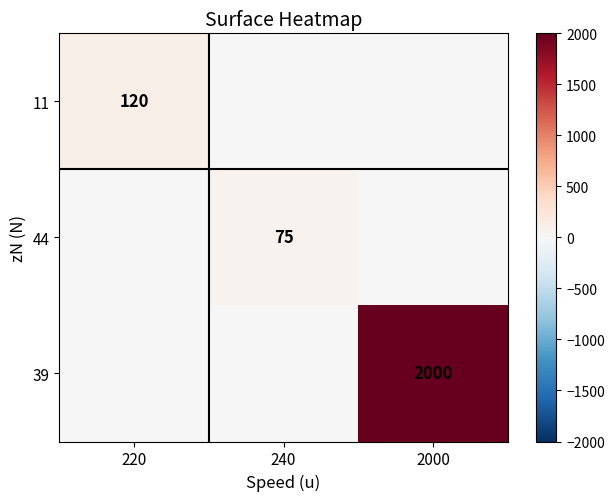

At how many categories does at least one series exceed 624?

1